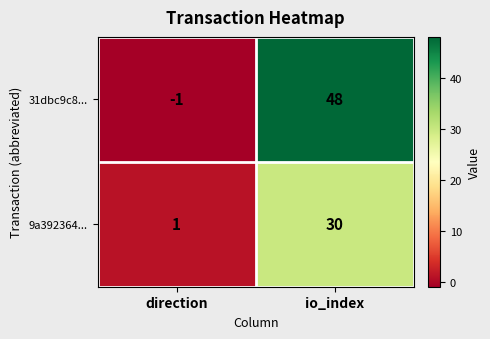

How many data points in 9a392364... are less than 30?

1